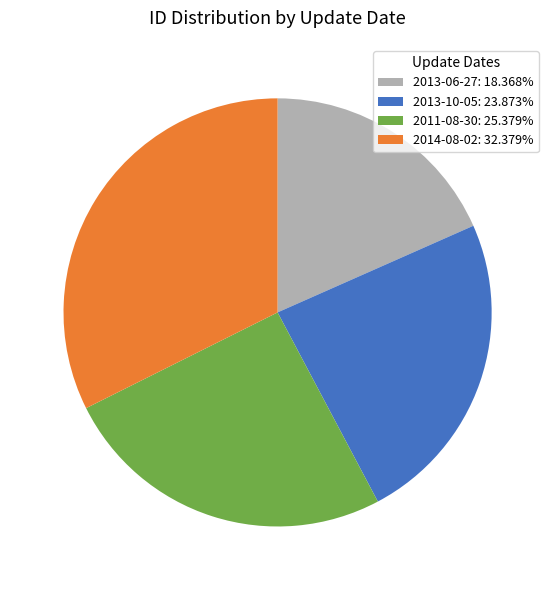

Count the number of slices in the pie.

4